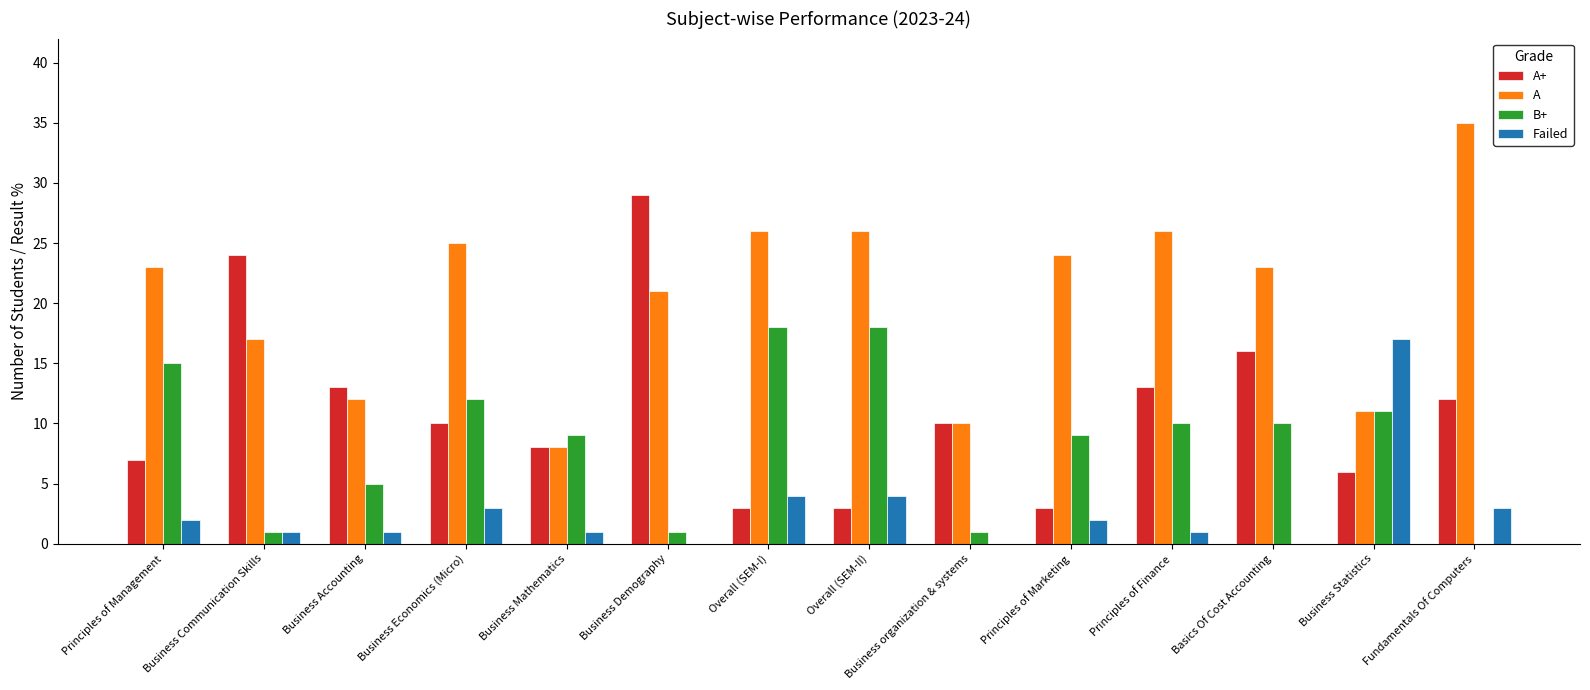

The B+ series shows 12 at Overall (SEM-I). True or false?

False